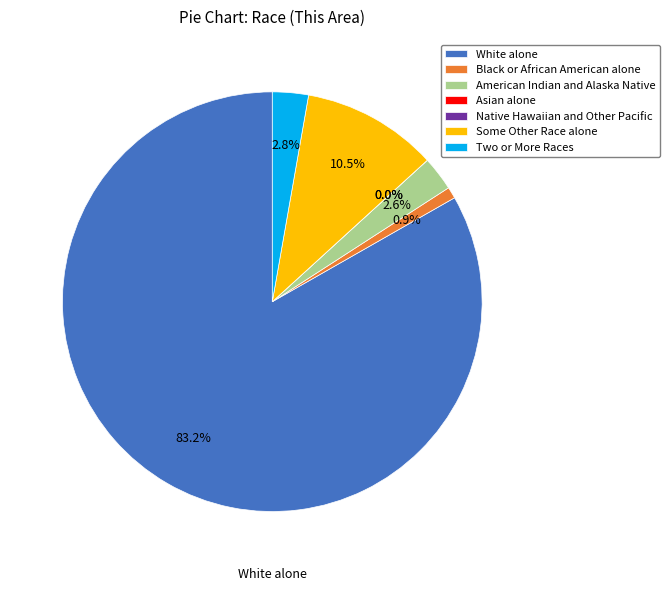

To the nearest percent, what percentage of the pie is Some Other Race alone?

10%